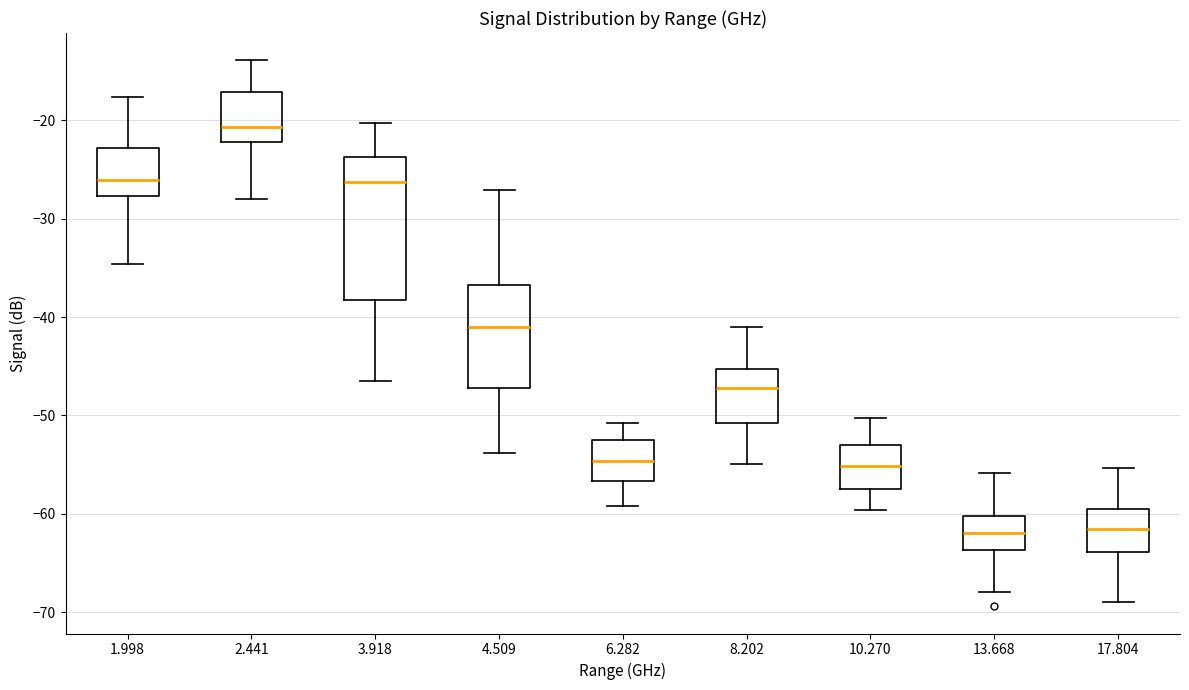

Which box is the tallest, from its lower edge to its upper edge?

3.918